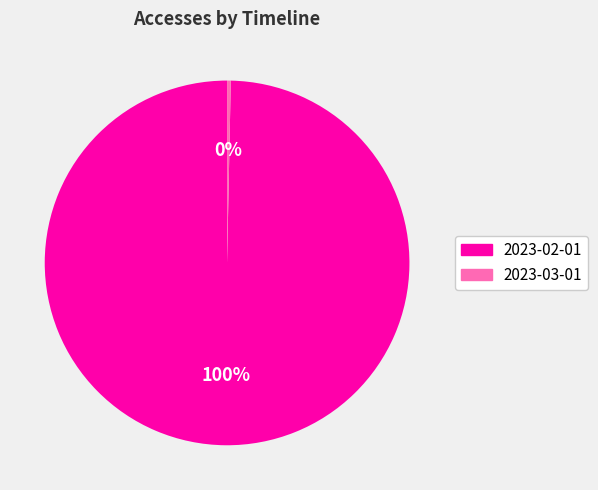

True or false: 2023-03-01 accounts for 0% of the total.

True